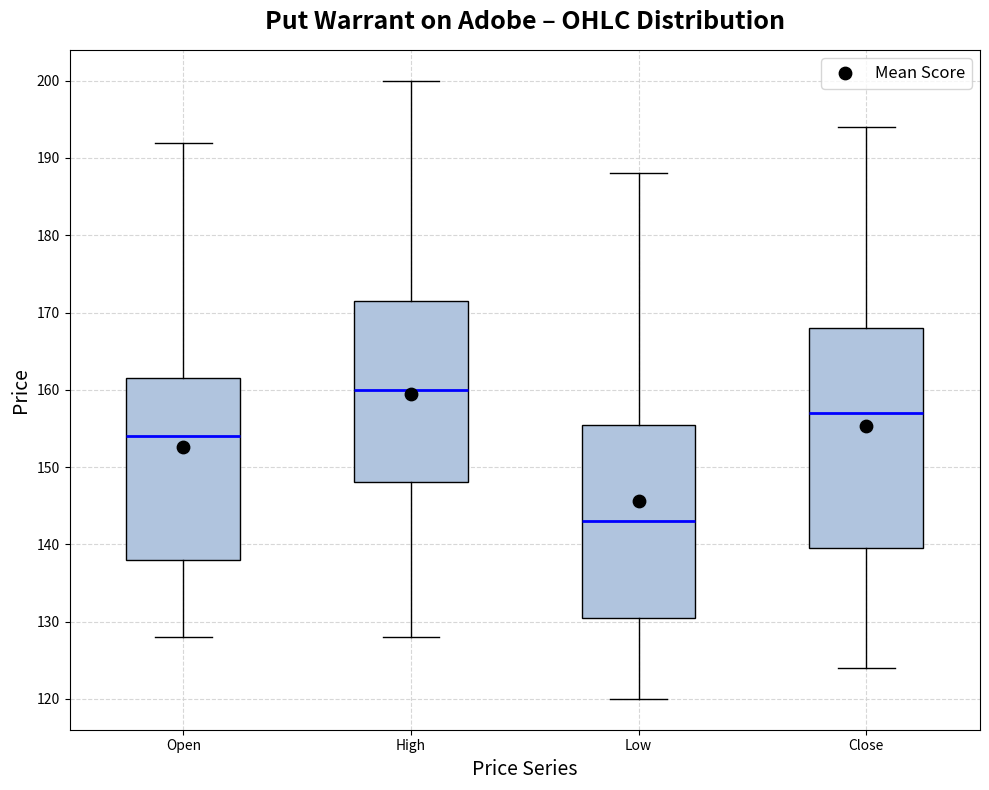

Which box is the tallest, from its lower edge to its upper edge?

Close